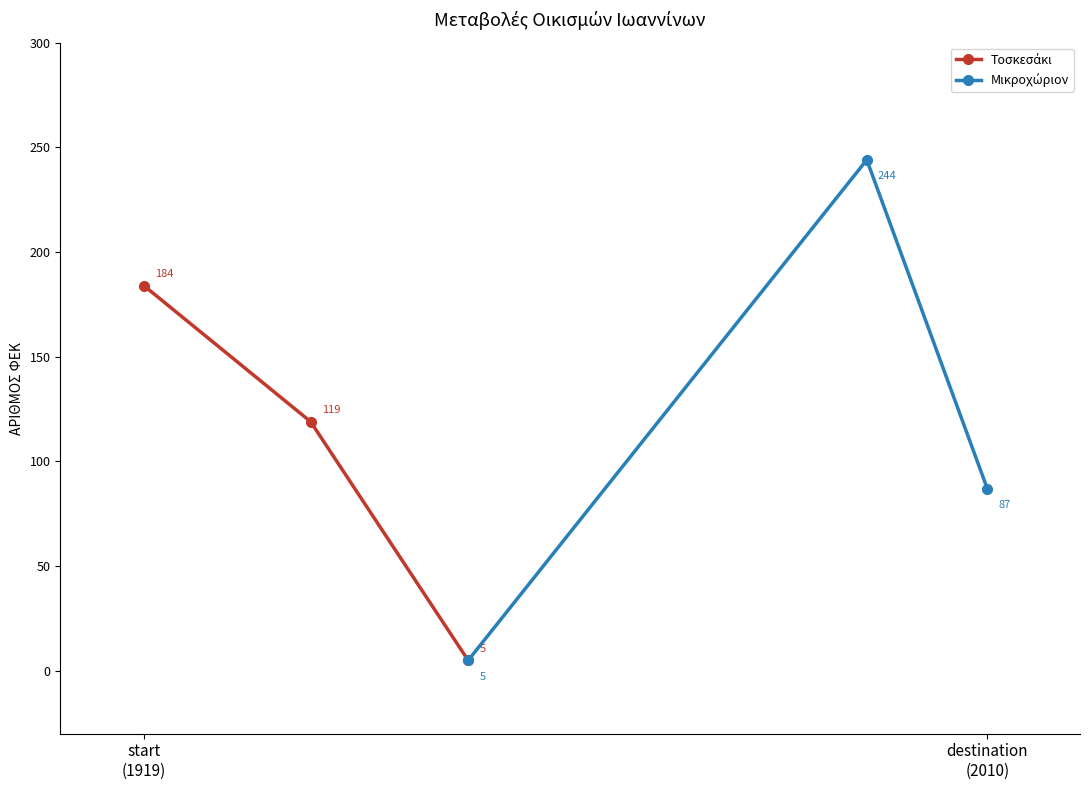

What is the difference between the Μικροχώριον values at destination
(2010) and 2?

157